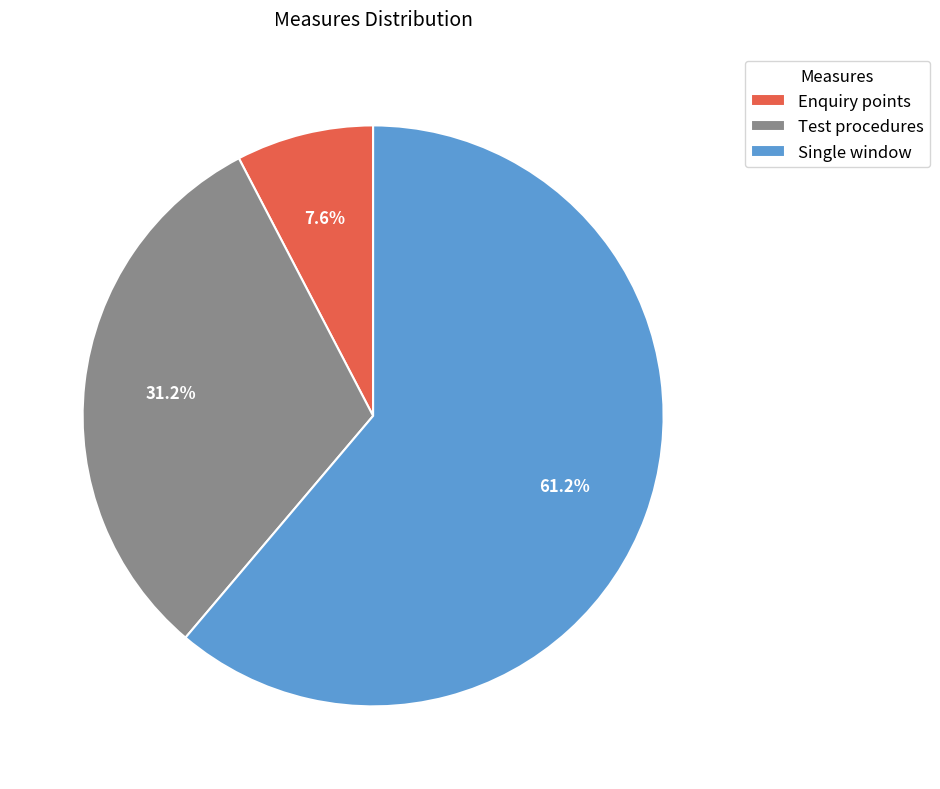

Rank the categories by value from highest to lowest.

Single window, Test procedures, Enquiry points